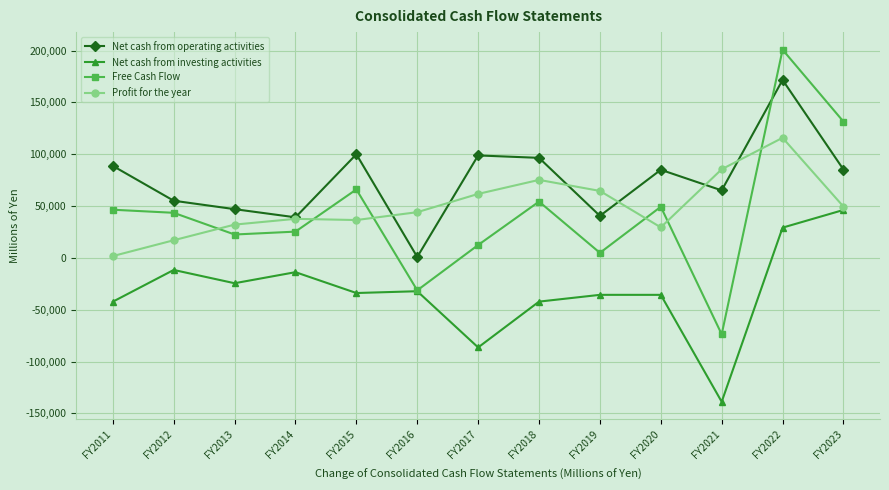

Which series has the largest total across all categories?

Net cash from operating activities